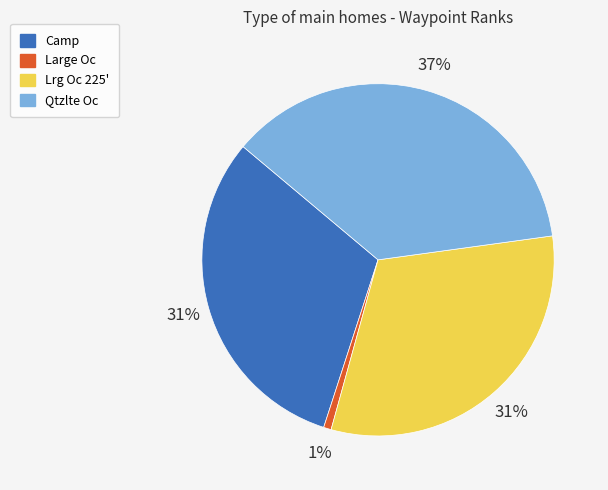

To the nearest percent, what percentage of the pie is Lrg Oc 225'?

31%